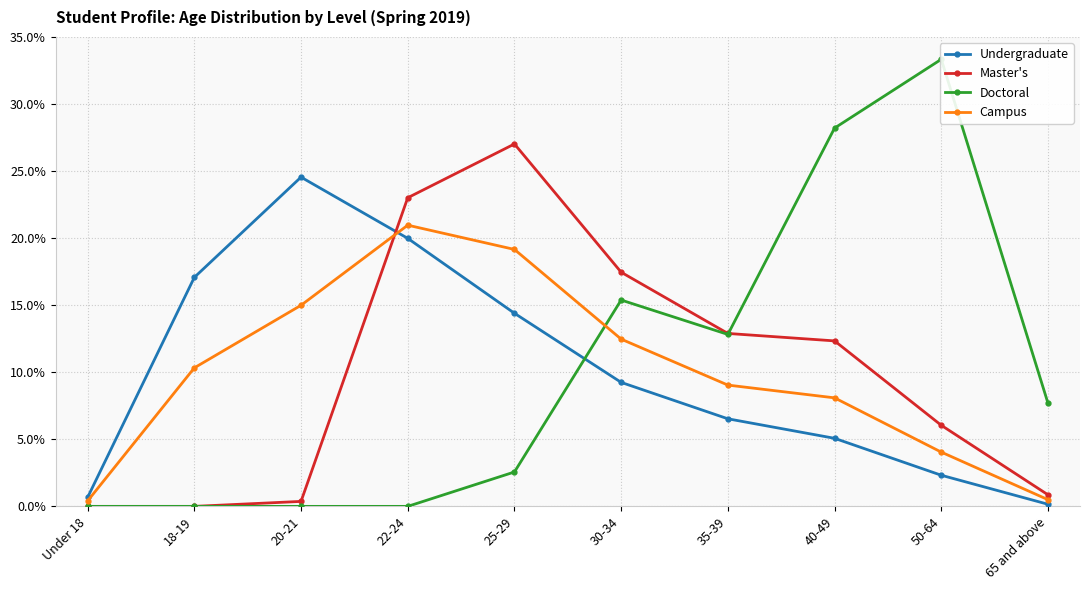

What is the average value of the Doctoral series?

0.1